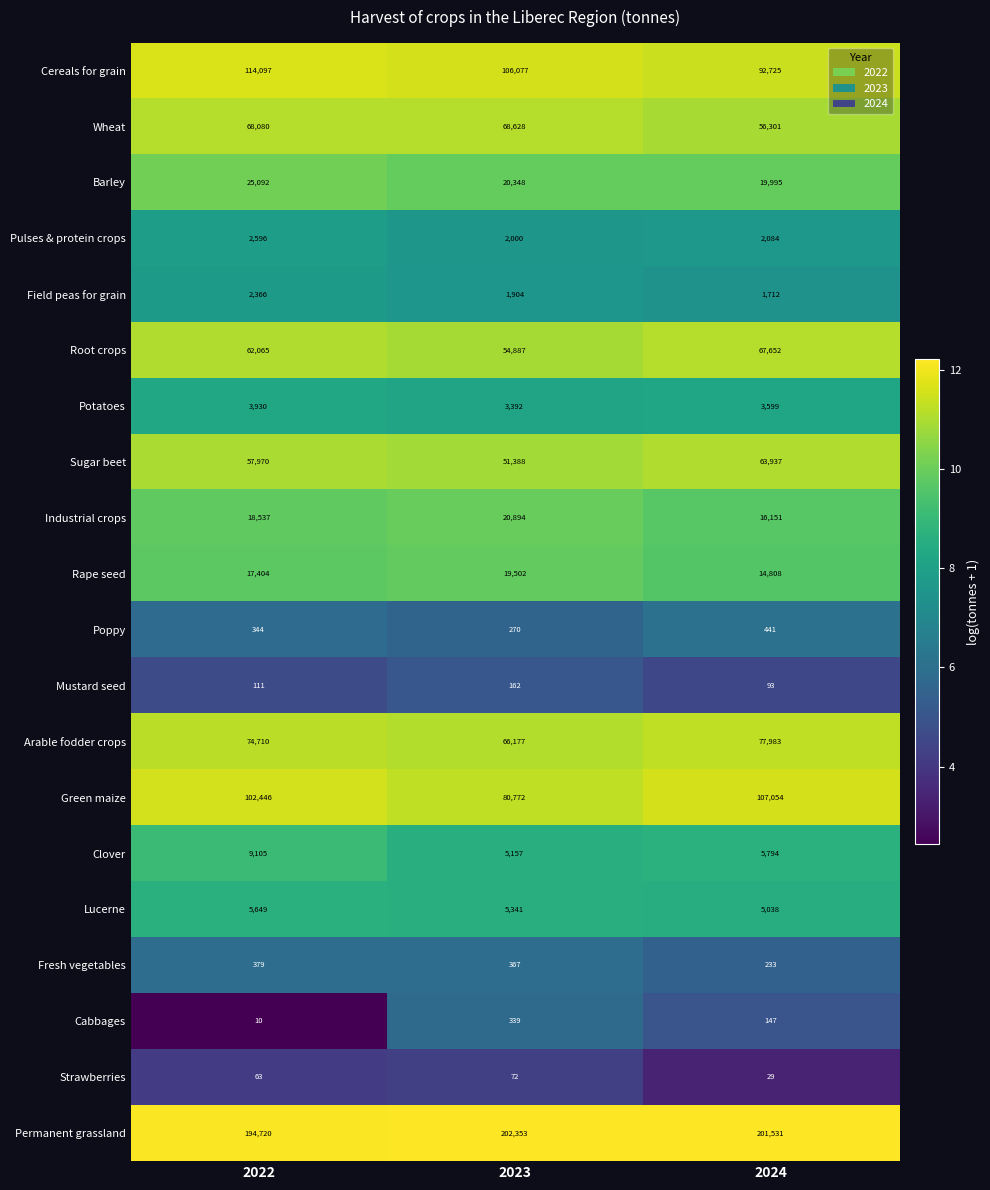

At which label does Cabbages first exceed 147?

2023